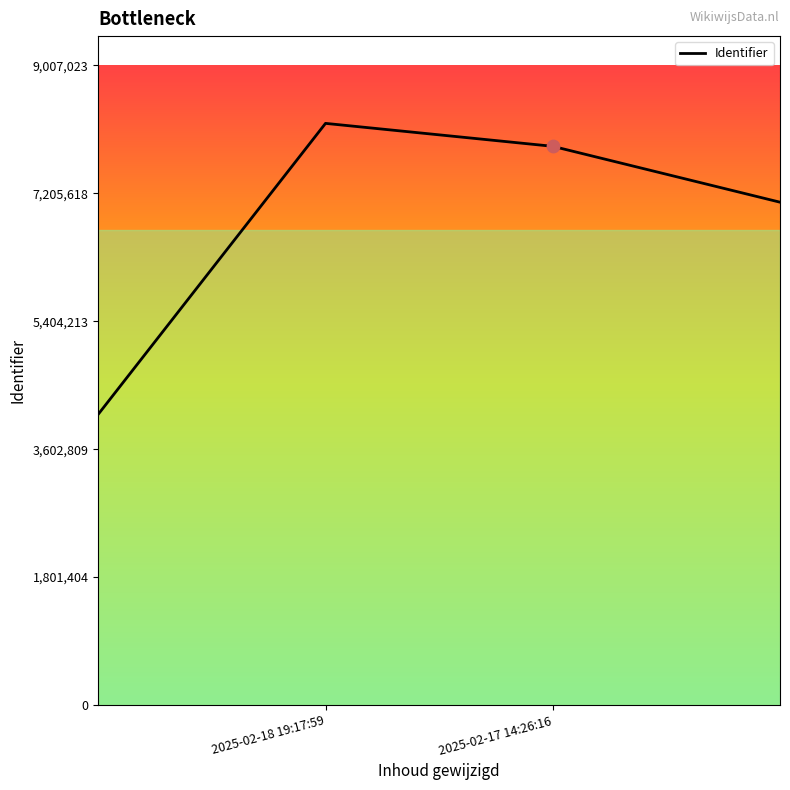

What is the average value?

6806596.0